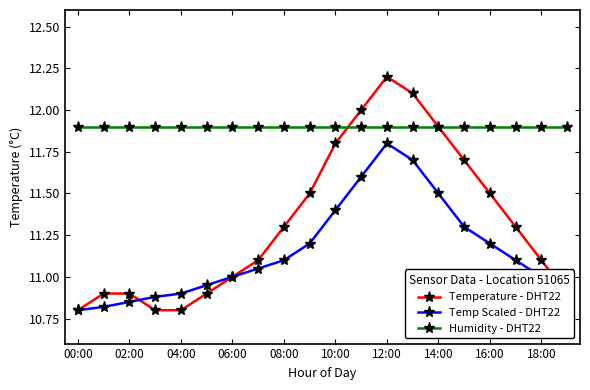

True or false: Temperature - DHT22 and Humidity - DHT22 intersect in this chart.

True